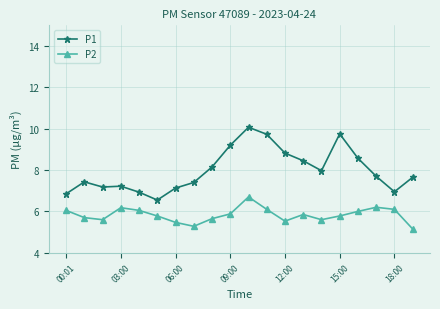

What is the minimum value for P2?

5.2